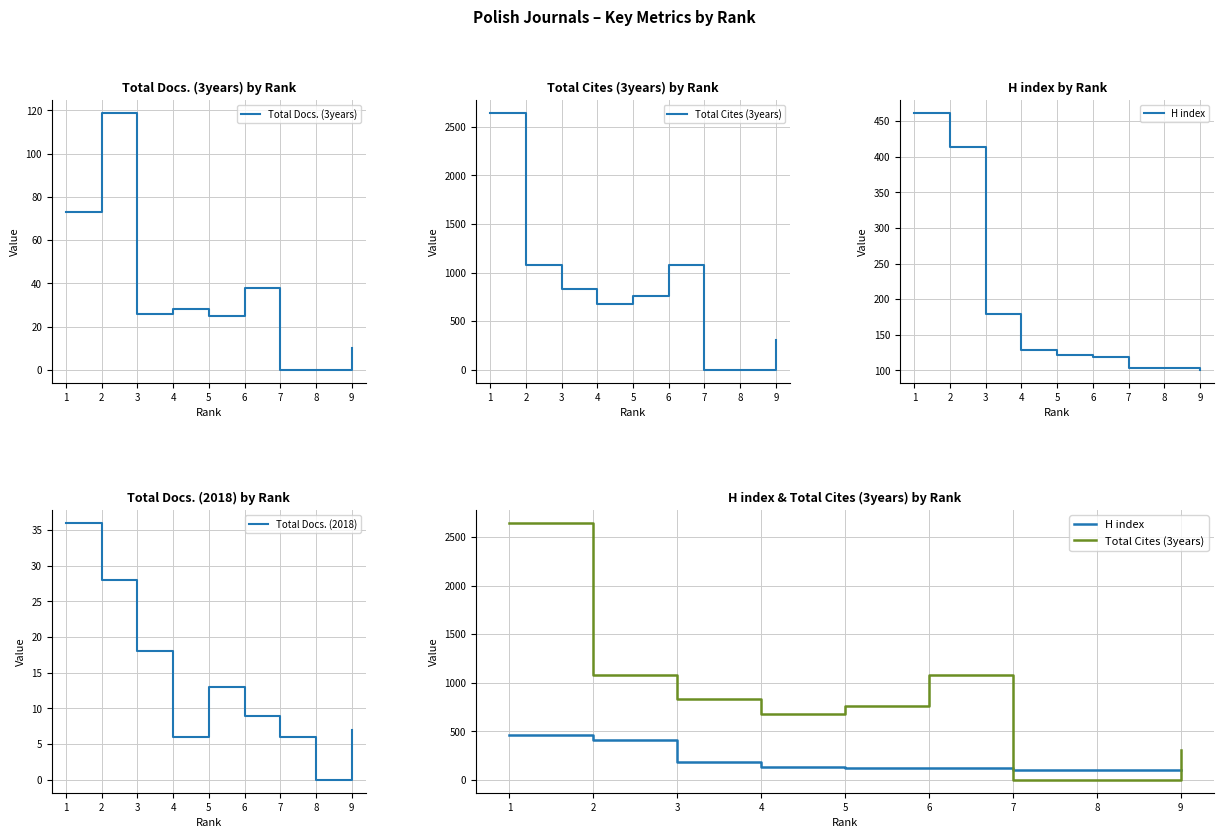

Is it true that Total Docs. (2018) equals 13 at 5?

True